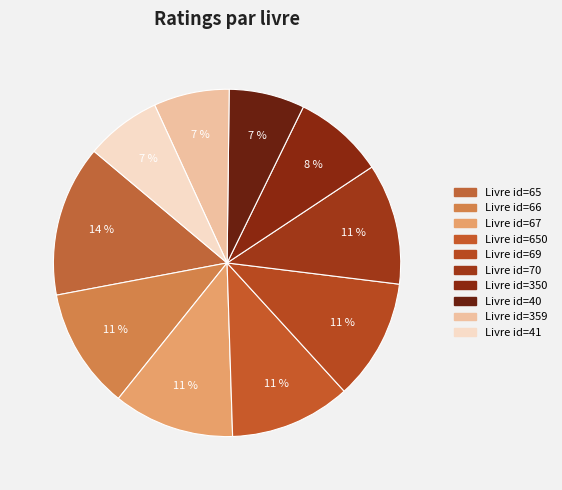

Rank the categories by value from lowest to highest.

40, 359, 41, 350, 66, 67, 650, 69, 70, 65